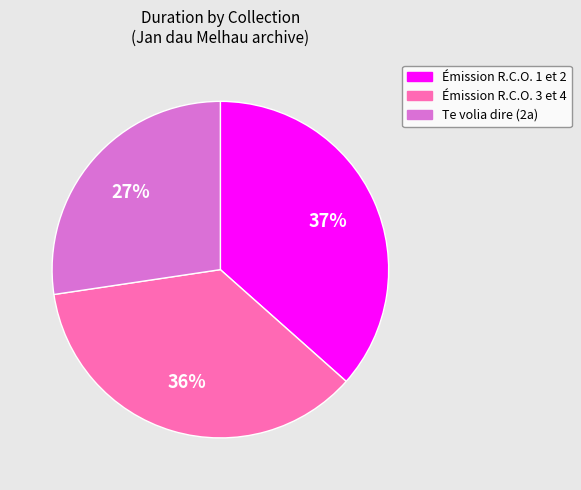

How many slices are in this pie chart?

3